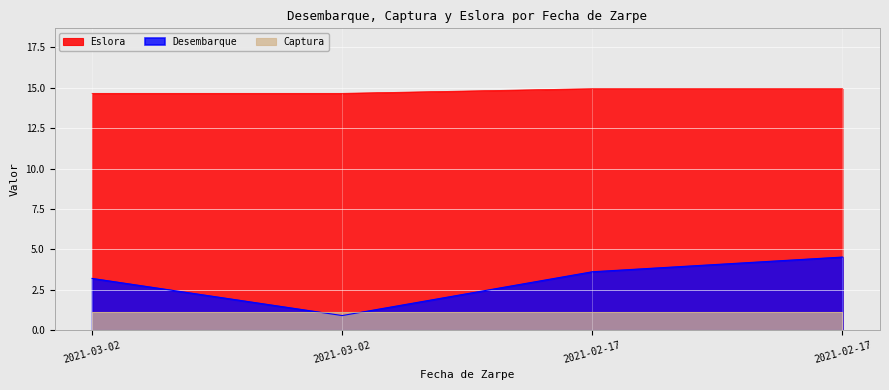

What is the label of the 2nd point from the right?

2021-02-17